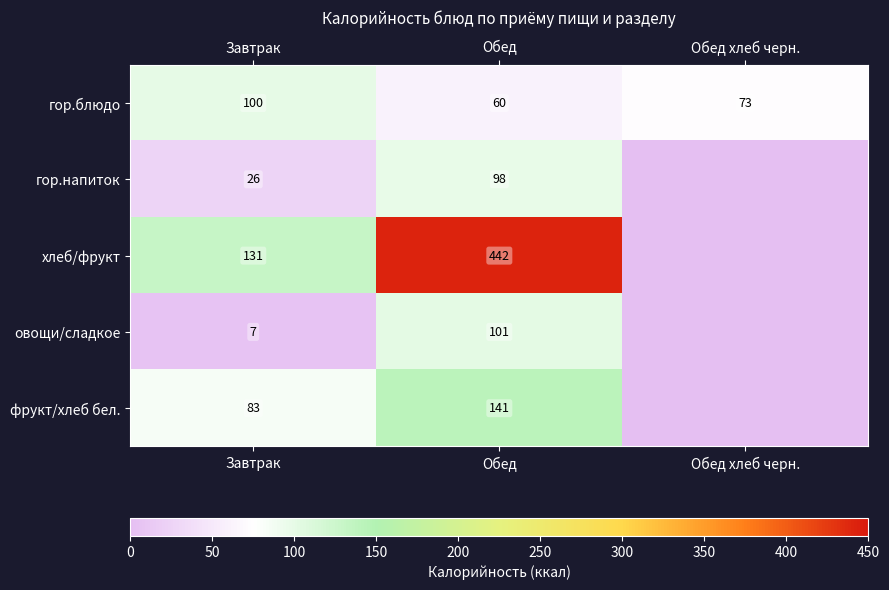

Is it true that гор.блюдо equals 100 at Завтрак?

True